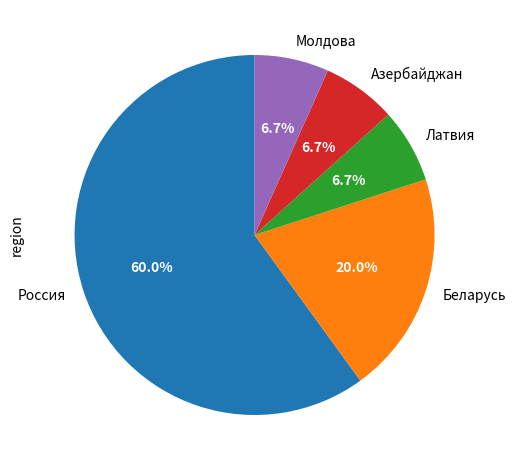

Which slice is the largest?

Россия